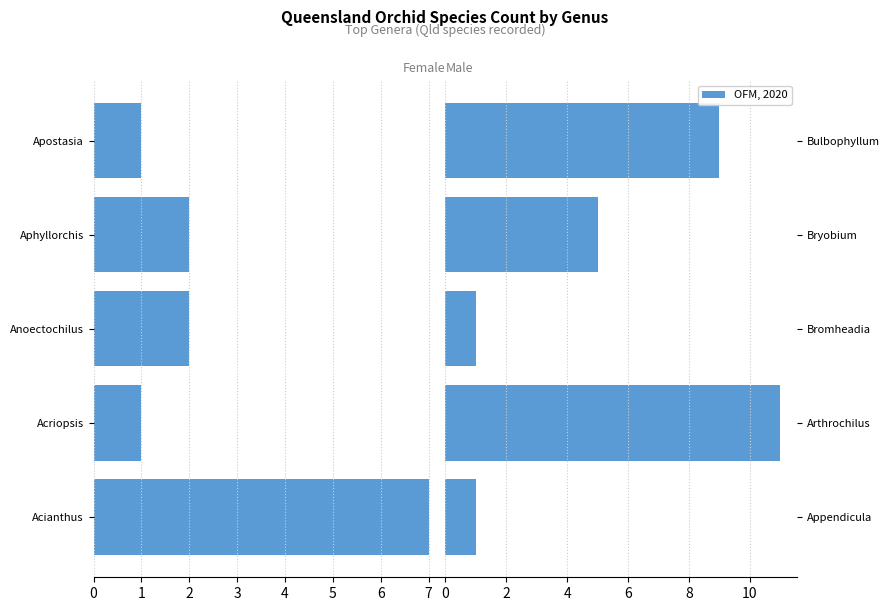

Are the bars grouped side by side (vs. stacked)?

No